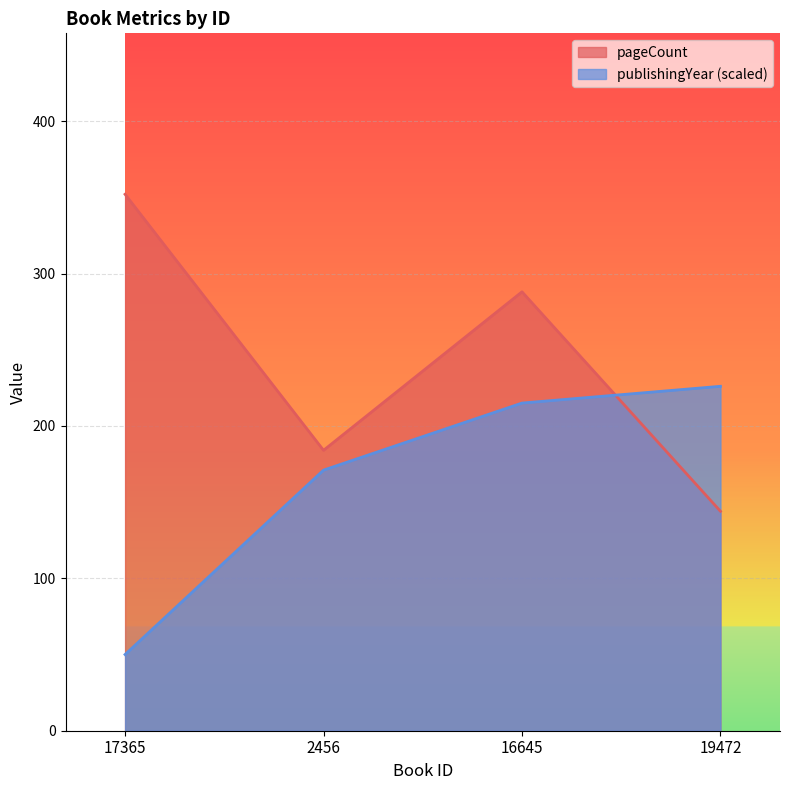

At which label does pageCount reach its minimum?

19472